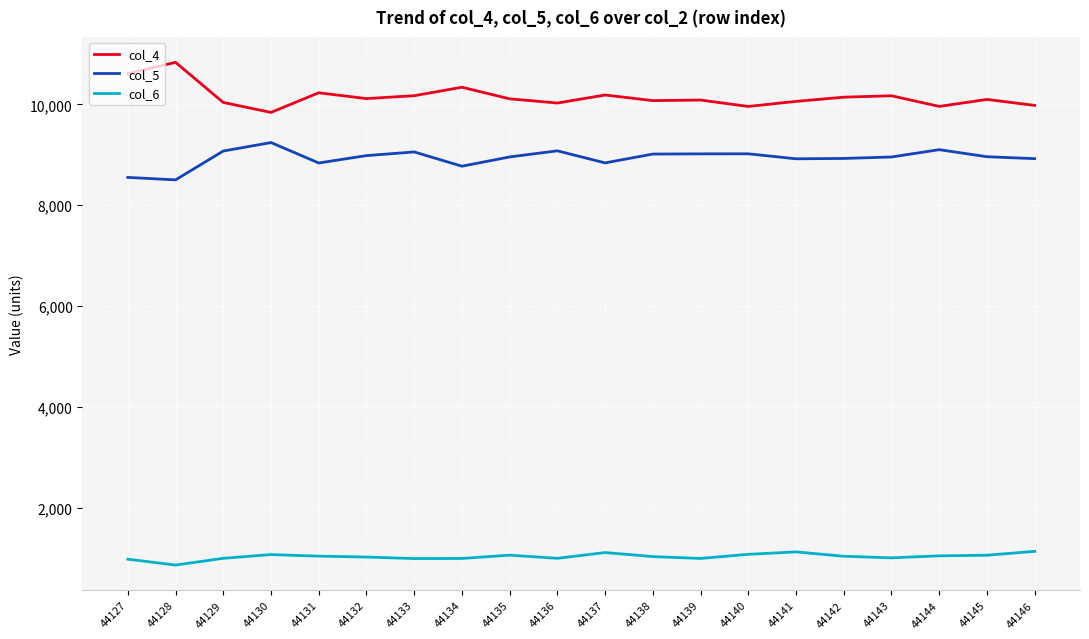

At how many categories does at least one series exceed 1538?

20